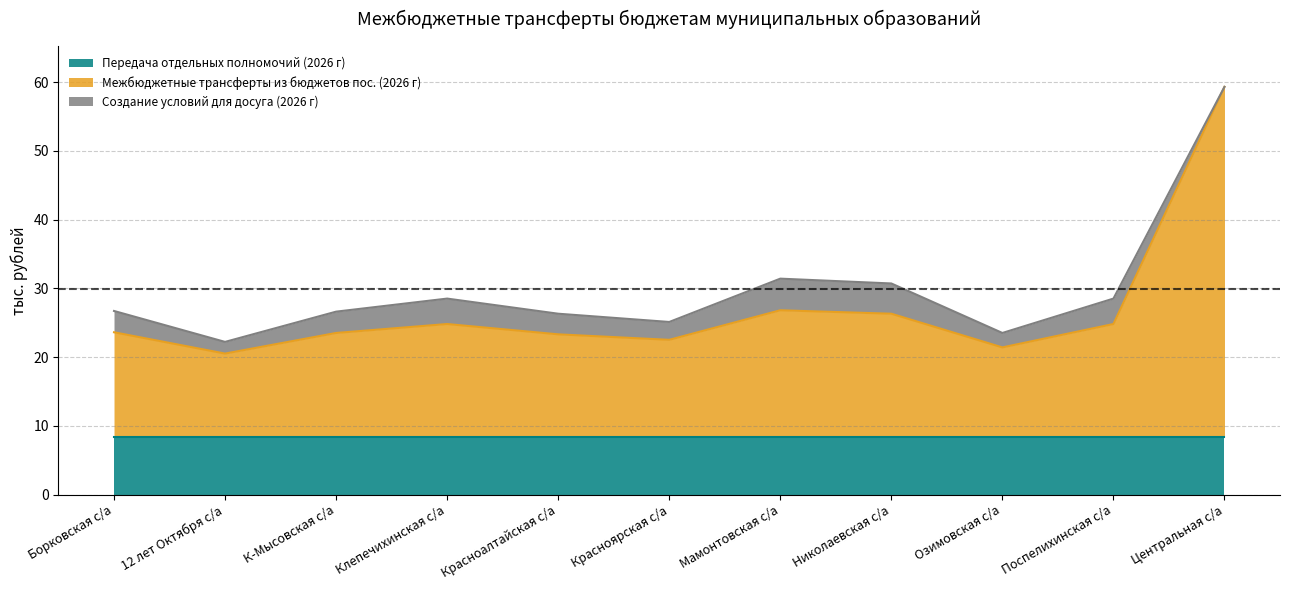

Reading left to right, transcribe all the data shown in this chart.

Передача отдельных полномочий (2026 г): 8.4	8.4	8.4	8.4	8.4	8.4	8.4	8.4	8.4	8.4	8.4
Межбюджетные трансферты из бюджетов пос. (2026 г): 15.2	12.1	15.1	16.4	14.9	14.1	18.4	17.9	13.0	16.4	50.9
Создание условий для досуга (2026 г): 3.1	1.7	3.1	3.7	3.0	2.6	4.6	4.4	2.1	3.7	0.0